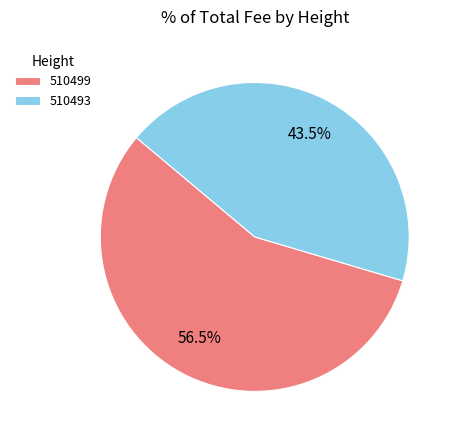

Does 510493 account for over 50% of the chart?

No